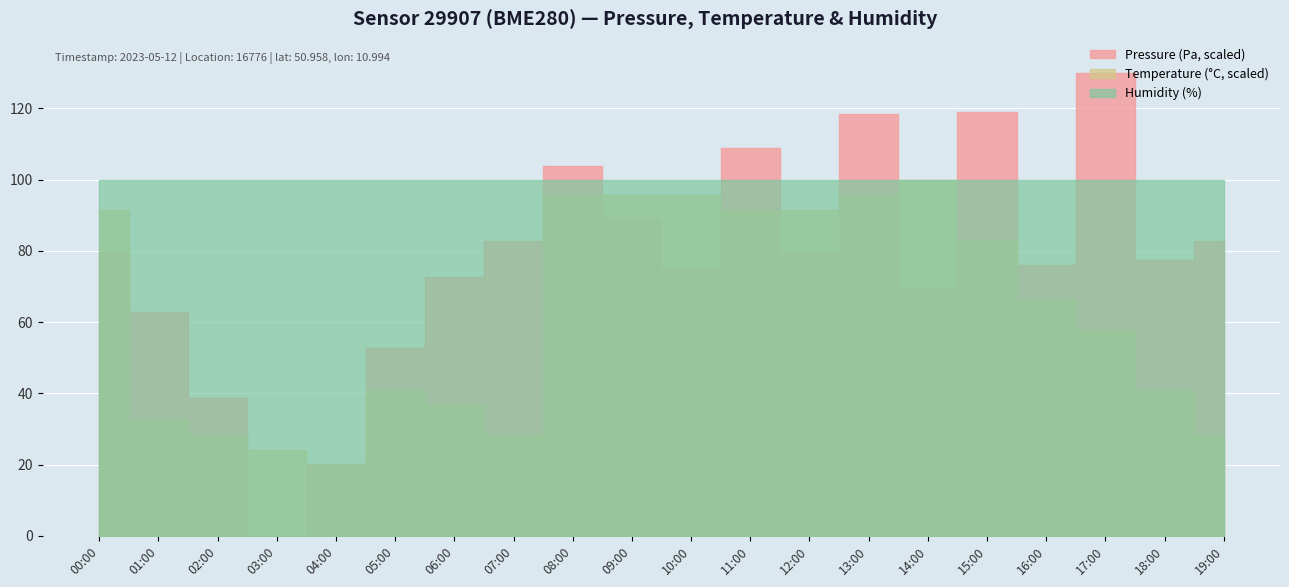

True or false: pressure and temperature intersect in this chart.

False